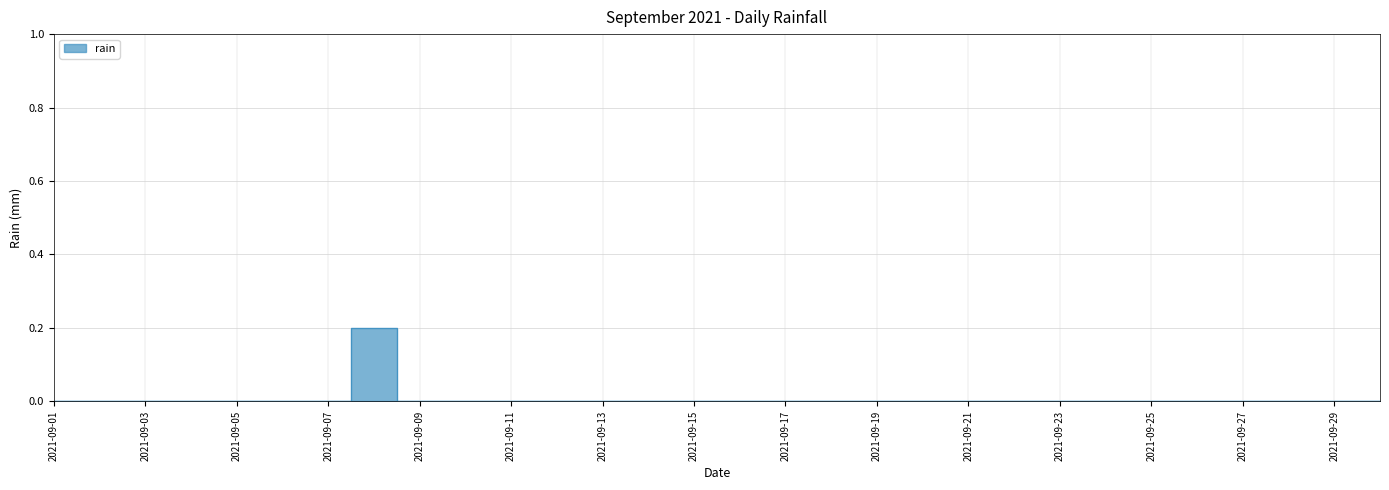

How many data points are above 0?

1